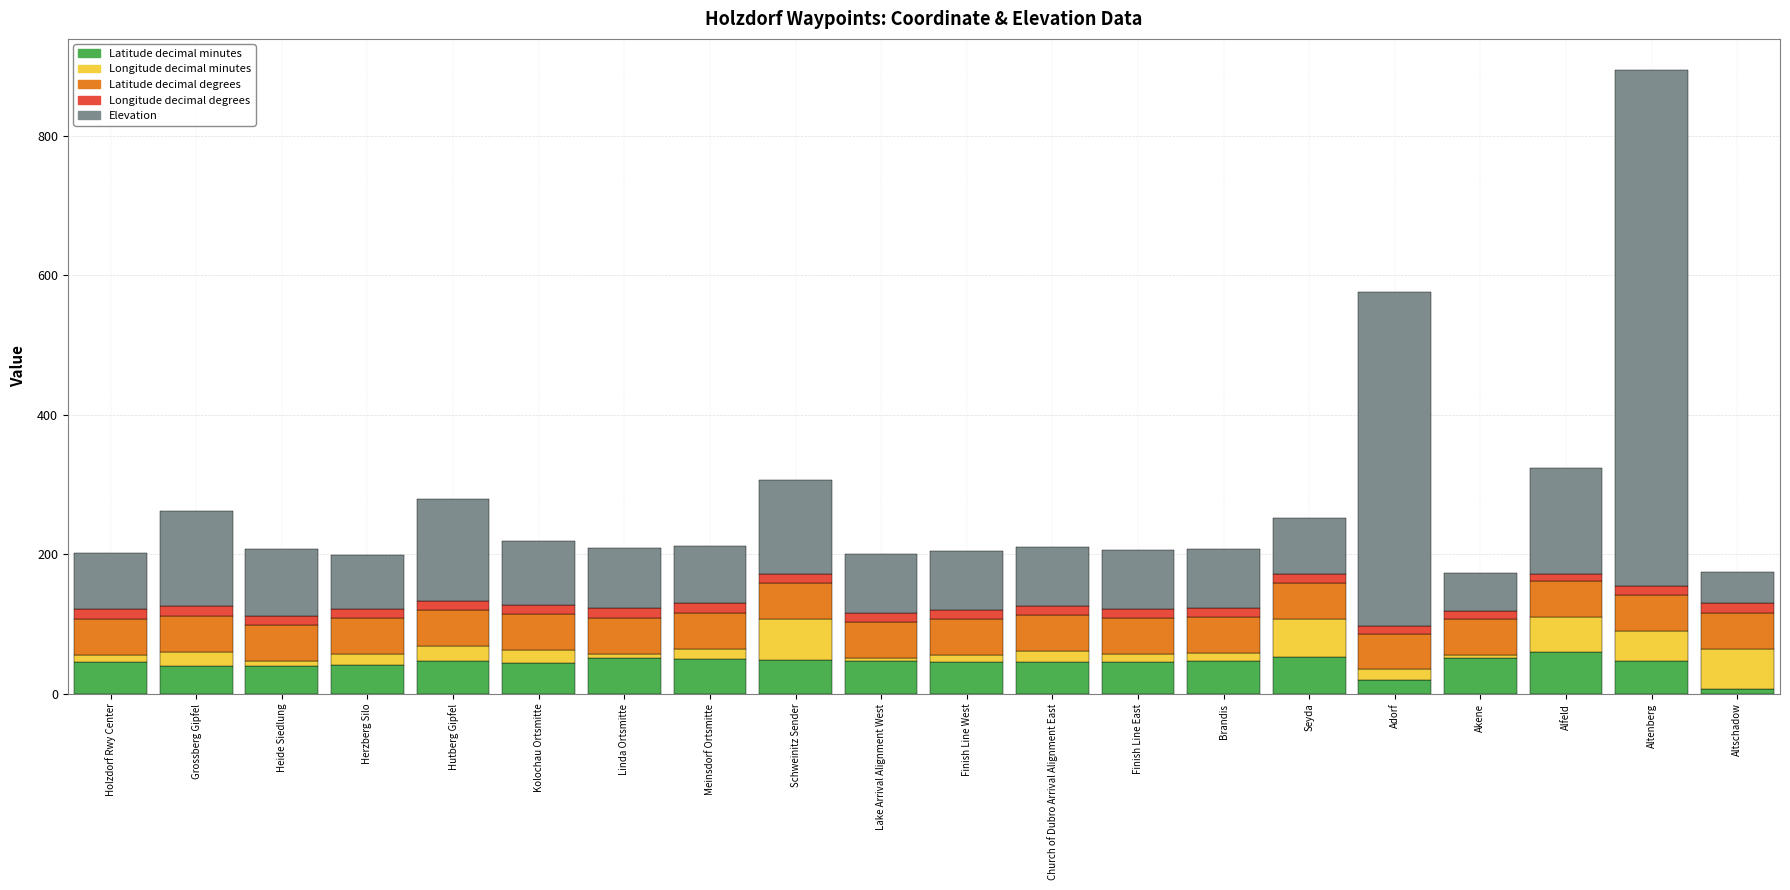

What is the highest value of the Latitude decimal minutes series?

59.4